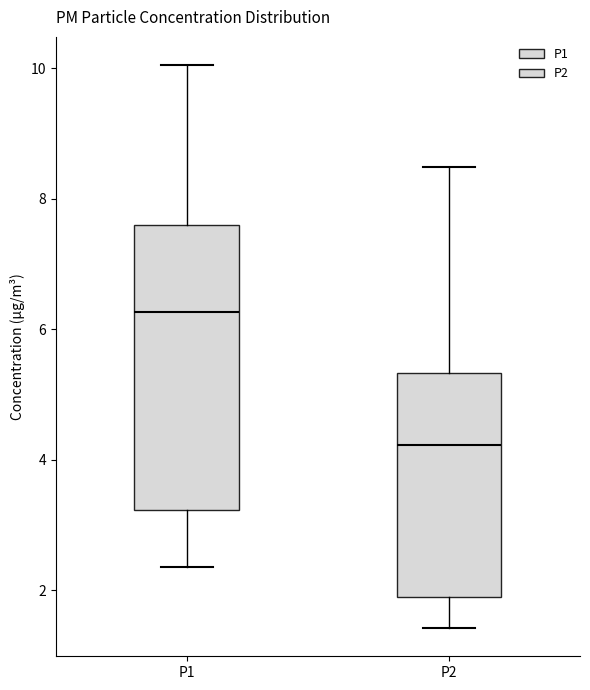

Reading left to right, read every box against the y-axis: the position of its median line, the range the box covers, and the ends of its whiskers. The values are not printed on the chart, so give them approximately, as read against the axis.

P1: median 6.2, box 3.2 to 7.6, whiskers 2.4 to 10.0
P2: median 4.2, box 2.0 to 5.4, whiskers 1.4 to 8.4